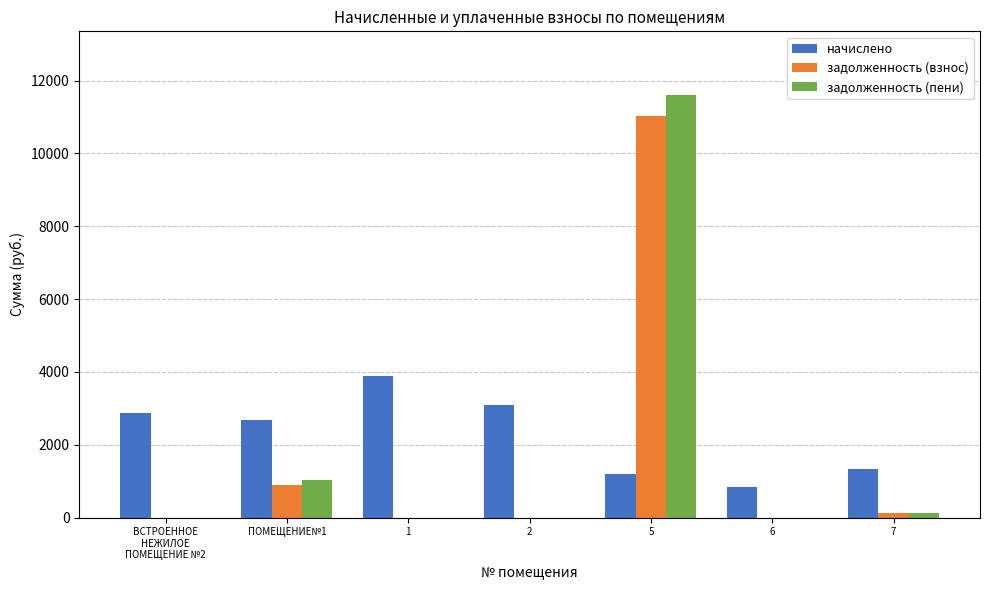

Are the bars horizontal?

No